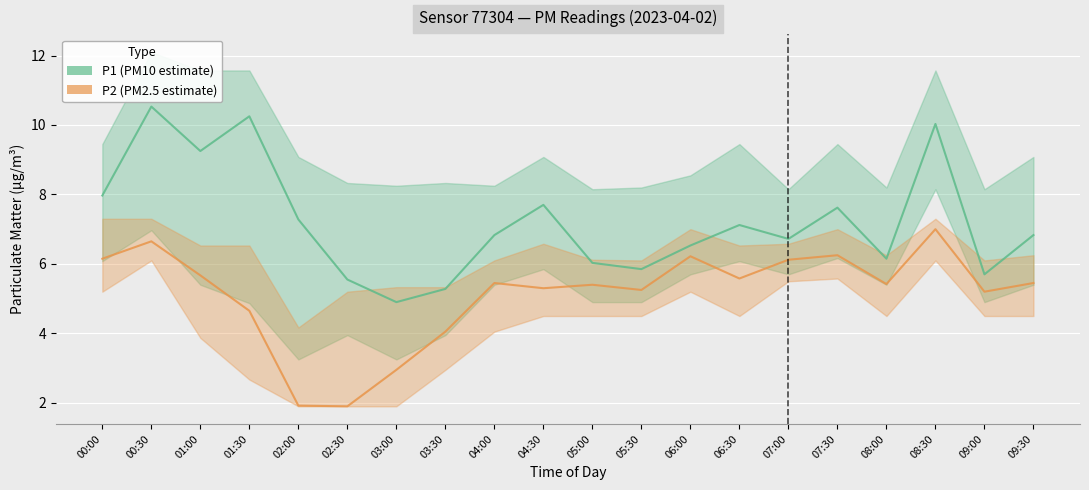

How many data points in P1 are less than 6?

5